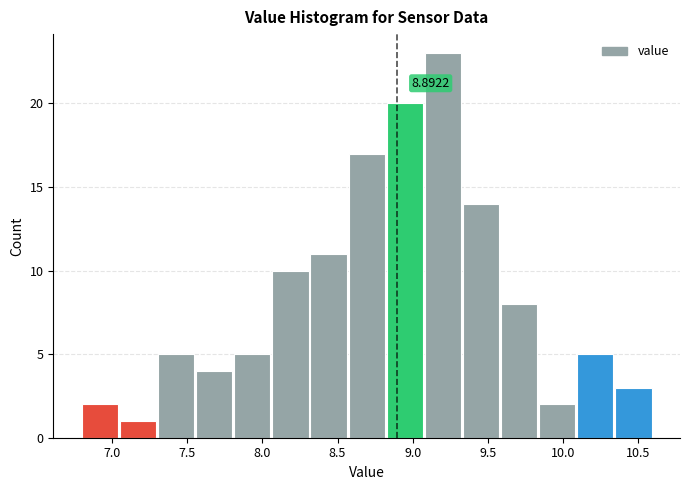

Which range on the x-axis has the tallest bar?

9.10 to 9.35